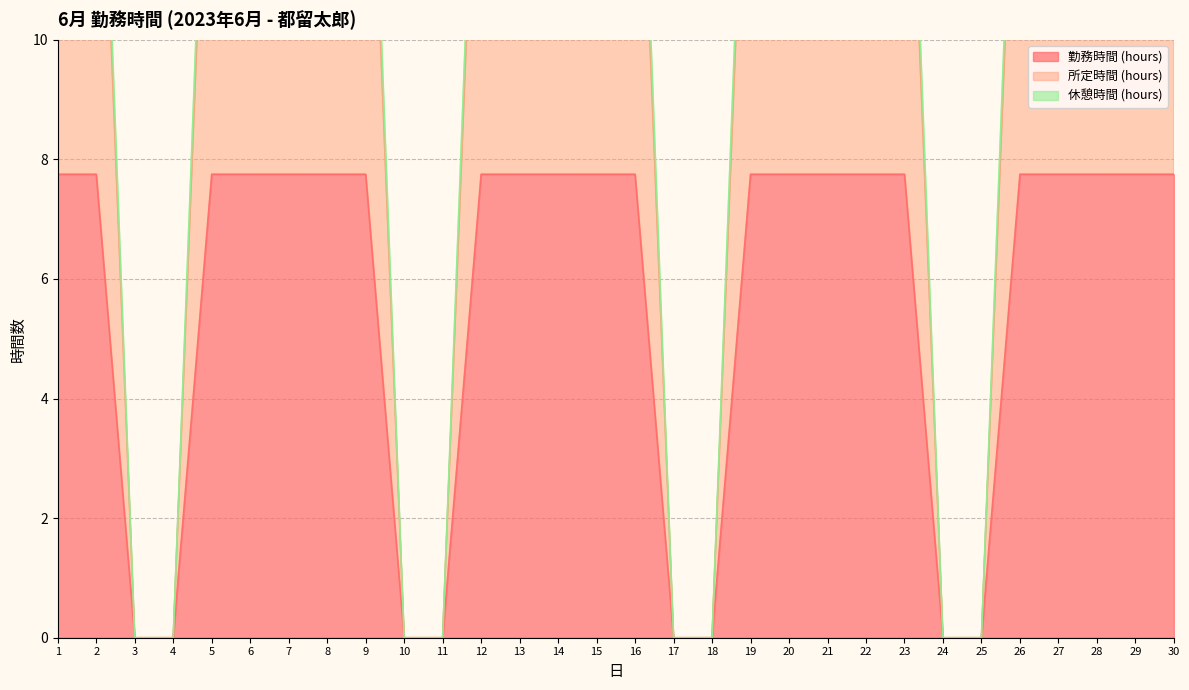

Reading right to left, extract all data points from this chart.

勤務時間 (hours): 30=7.8	29=7.8	28=7.8	27=7.8	26=7.8	25=0.0	24=0.0	23=7.8	22=7.8	21=7.8	20=7.8	19=7.8	18=0.0	17=0.0	16=7.8	15=7.8	14=7.8	13=7.8	12=7.8	11=0.0	10=0.0	9=7.8	8=7.8	7=7.8	6=7.8	5=7.8	4=0.0	3=0.0	2=7.8	1=7.8
所定時間 (hours): 30=17.0	29=17.0	28=17.0	27=17.0	26=17.0	25=0.0	24=0.0	23=17.0	22=17.0	21=17.0	20=17.0	19=17.0	18=0.0	17=0.0	16=17.0	15=17.0	14=17.0	13=17.0	12=17.0	11=0.0	10=0.0	9=17.0	8=17.0	7=17.0	6=17.0	5=17.0	4=0.0	3=0.0	2=17.0	1=17.0
休憩時間 (hours): 30=16.2	29=16.2	28=16.2	27=16.2	26=16.2	25=0.0	24=0.0	23=16.2	22=16.2	21=16.2	20=16.2	19=16.2	18=0.0	17=0.0	16=16.2	15=16.2	14=16.2	13=16.2	12=16.2	11=0.0	10=0.0	9=16.2	8=16.2	7=16.2	6=16.2	5=16.2	4=0.0	3=0.0	2=16.2	1=16.2